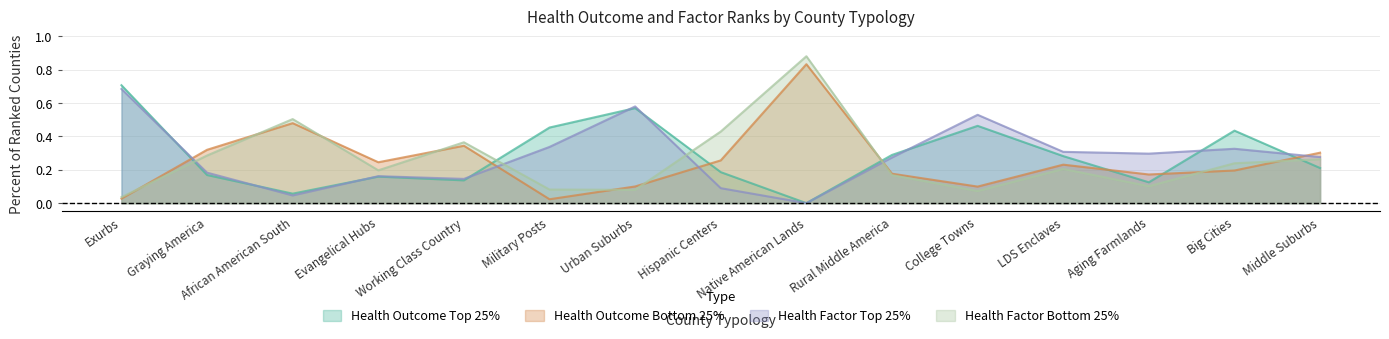

What position from the right is Aging Farmlands?

3